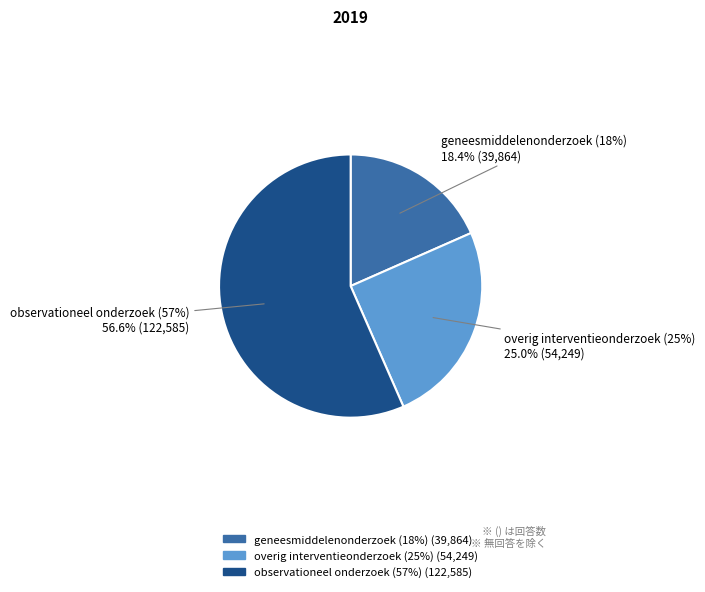

Do overig interventieonderzoek (25%) and observationeel onderzoek (57%) together represent more than half of the pie?

Yes